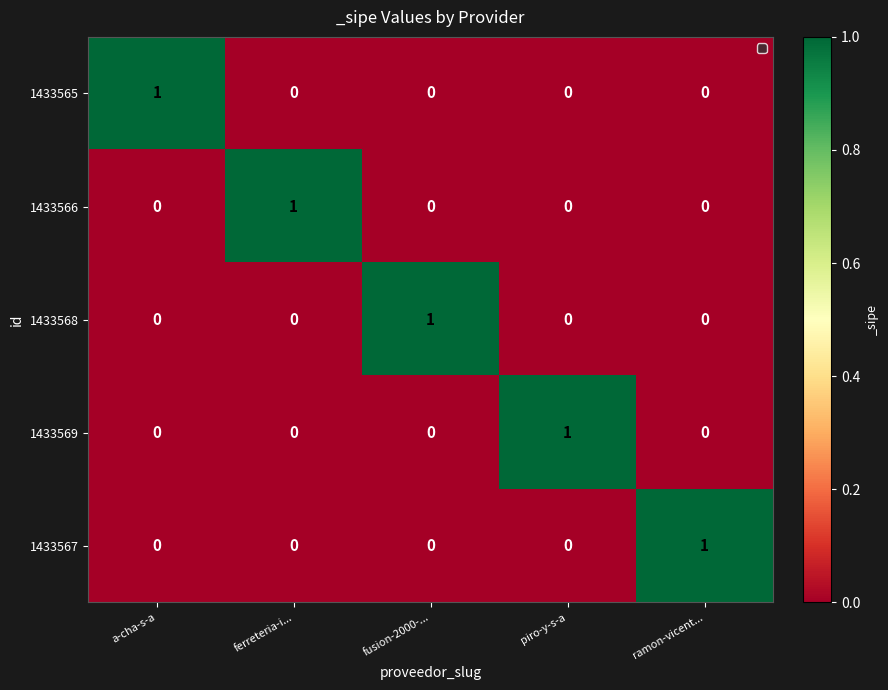

What is the total value across all series at piro-y-s-a?

1